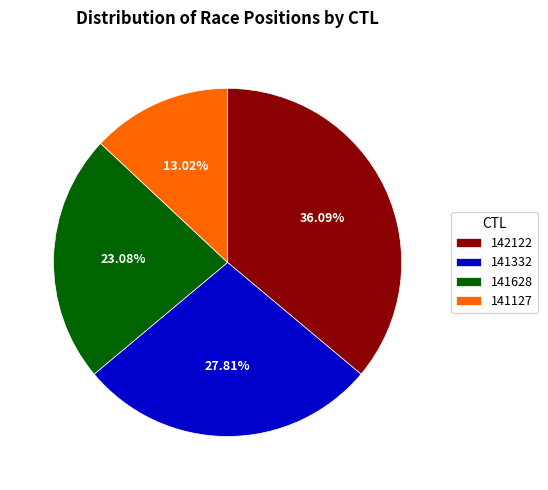

To the nearest percent, what is the average slice percentage?

25%